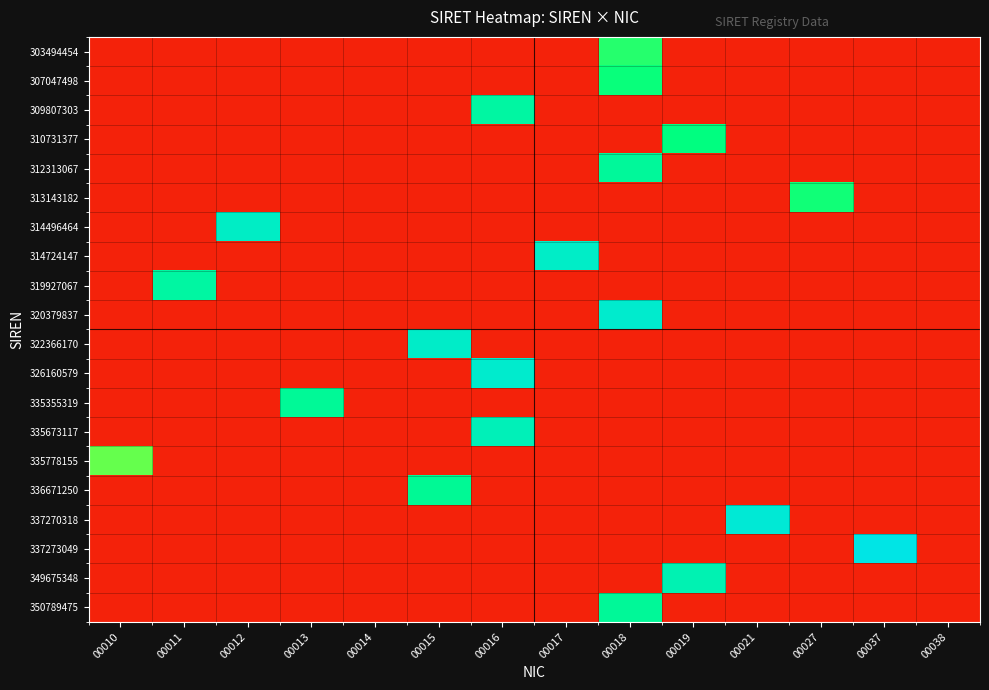

Which category has the highest value across all series?

00037